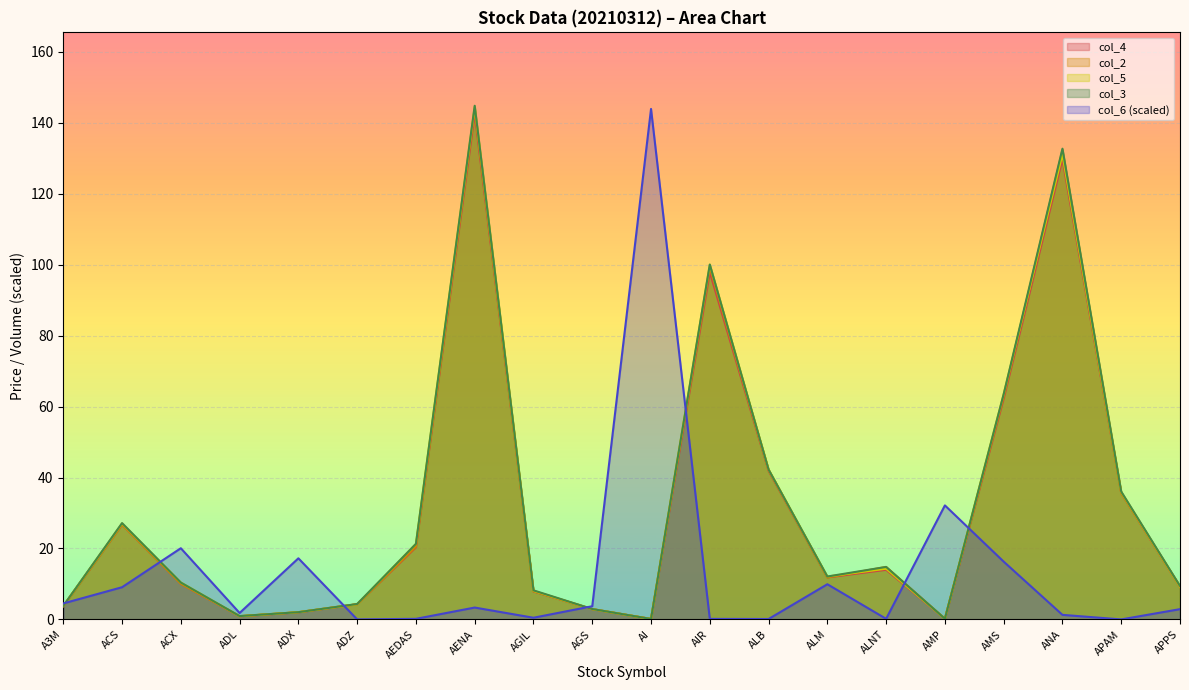

How many interior local peaks does the col_2 series have?

5